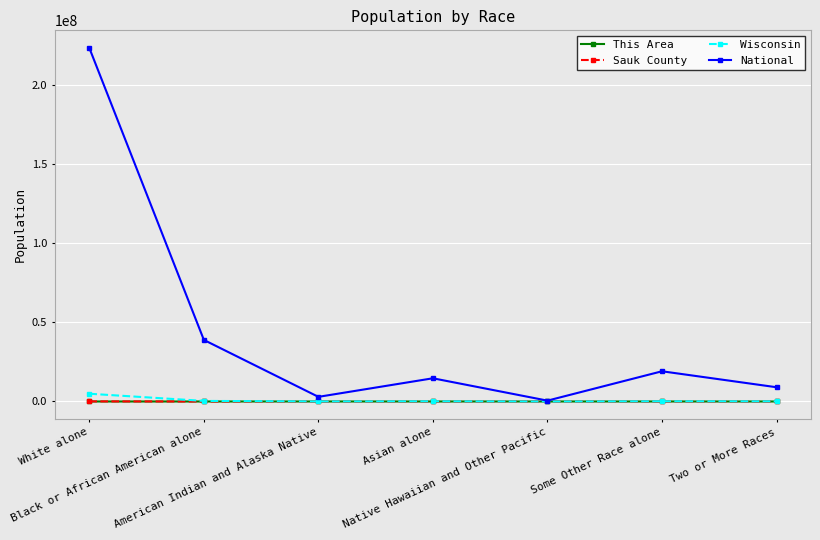

What is the highest value of the This Area series?

711